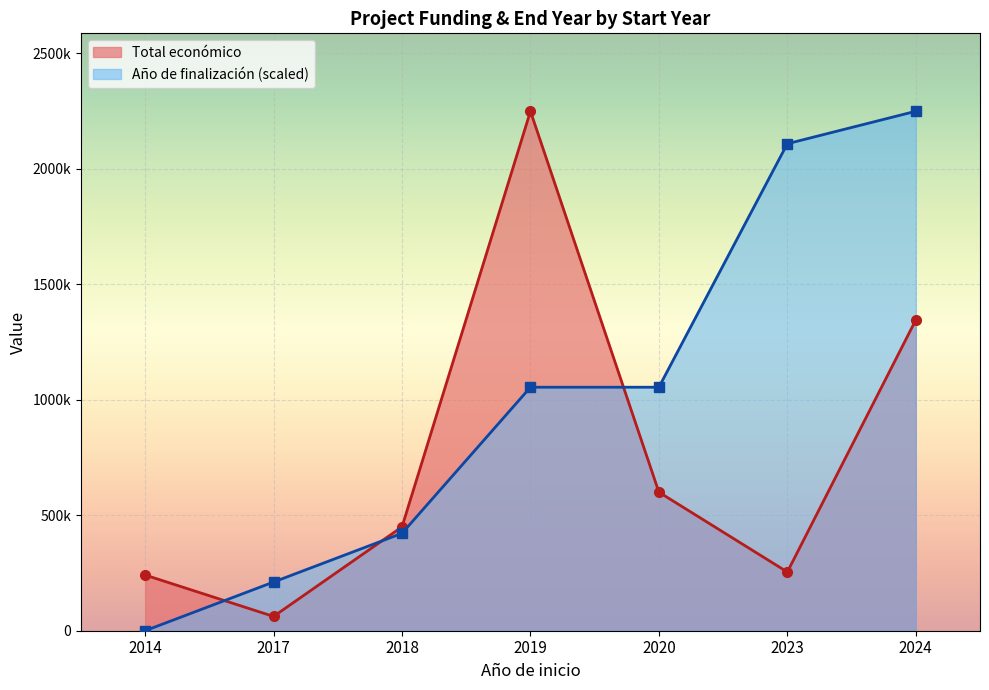

How many lines are shown in the chart?

2